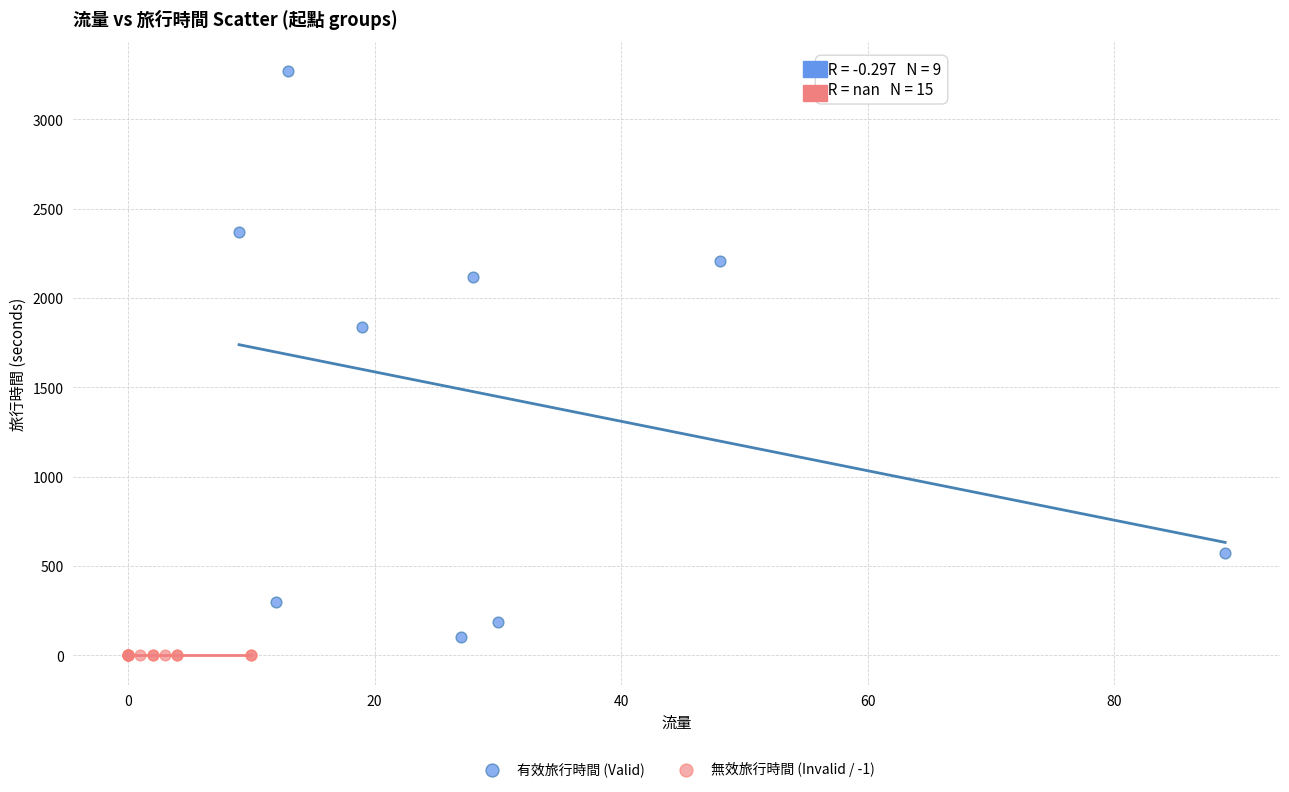

Which series reaches the minimum Y coordinate?

無效旅行時間 (Invalid / -1)